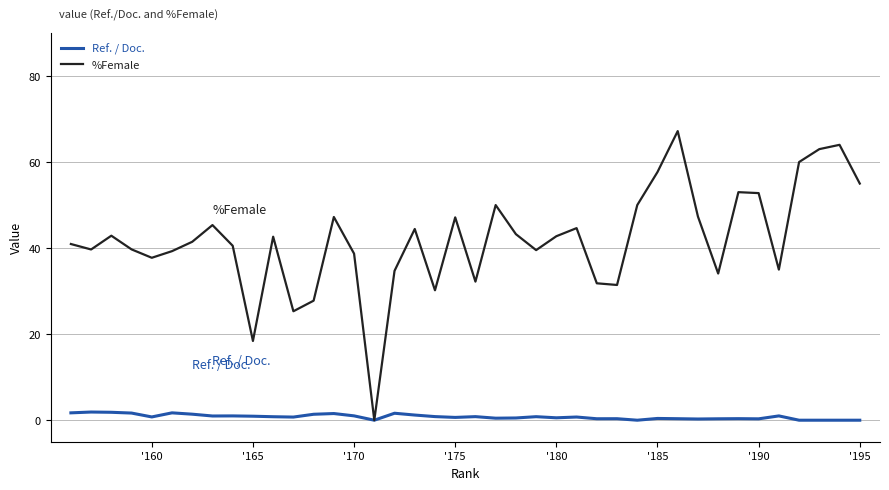

How many data points does each series have?

40